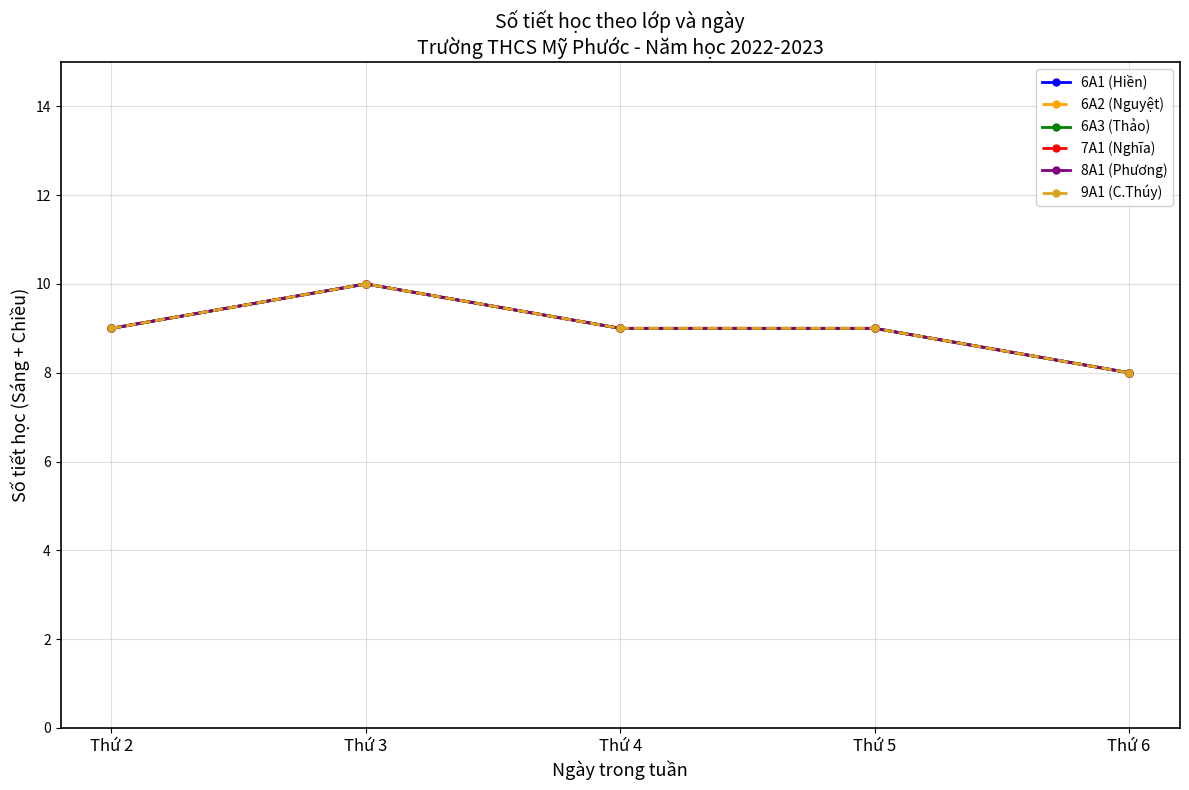

True or false: 9A1 (C.Thúy) and 8A1 (Phương) intersect in this chart.

False